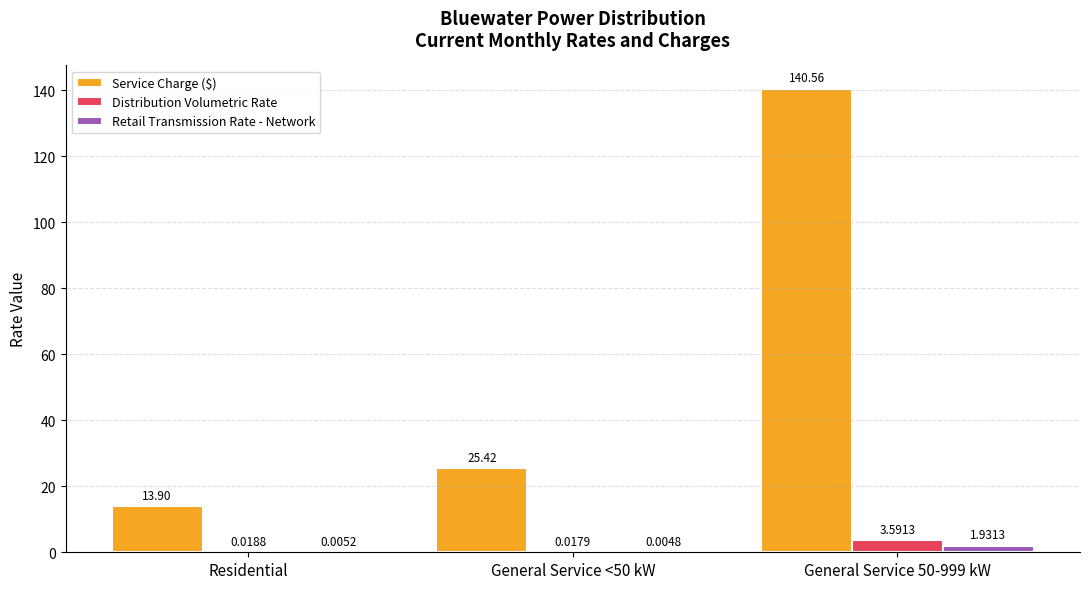

Which series has the largest total across all categories?

Service Charge ($)